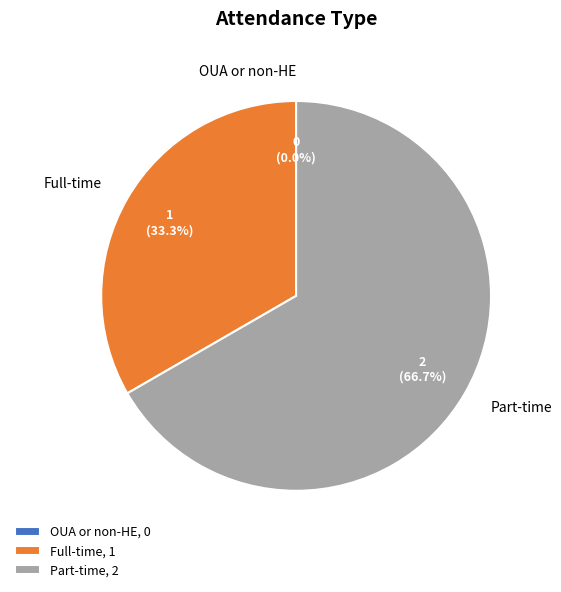

Is it true that Full-time is 45% of the pie?

False